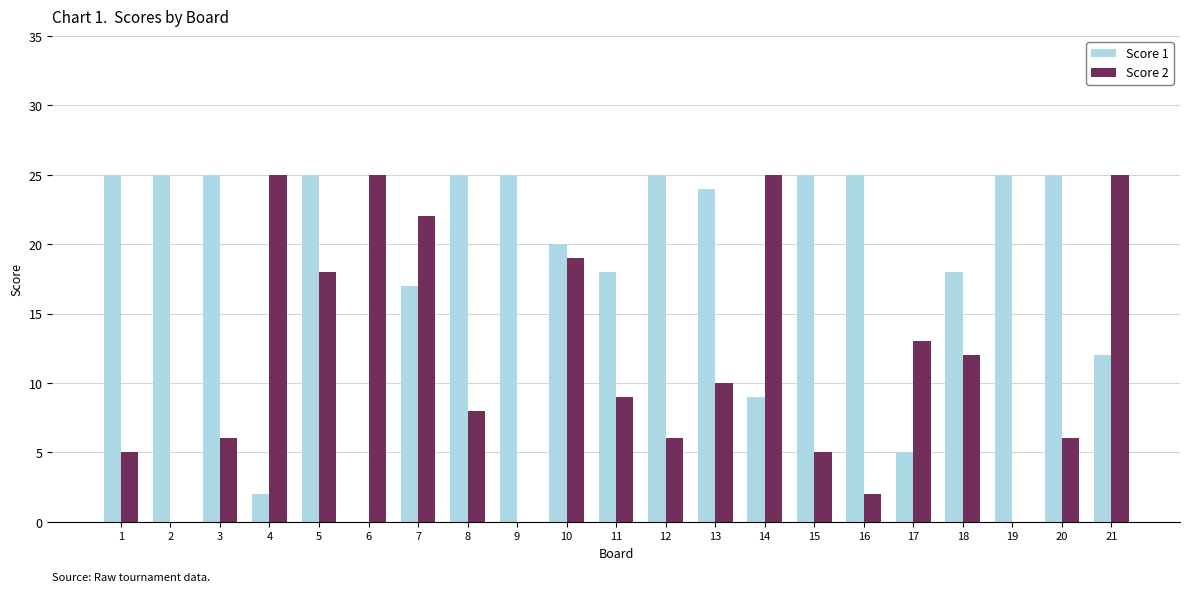

Is it true that Score 1 equals 38 at 5?

False